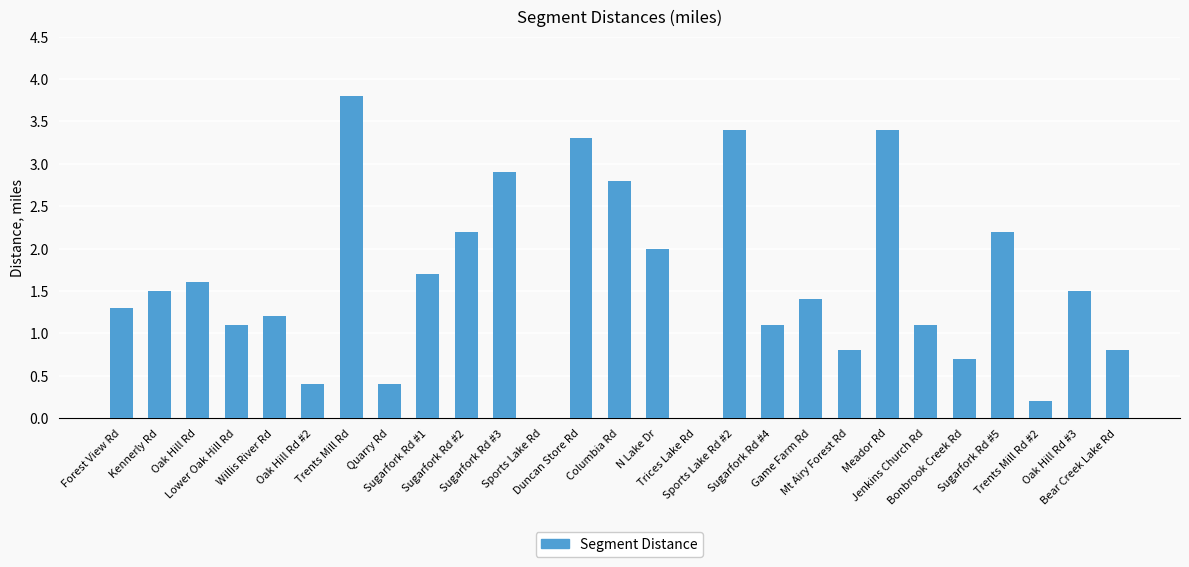

Which has a higher value, Oak Hill Rd #2 or Sugarfork Rd #5?

Sugarfork Rd #5